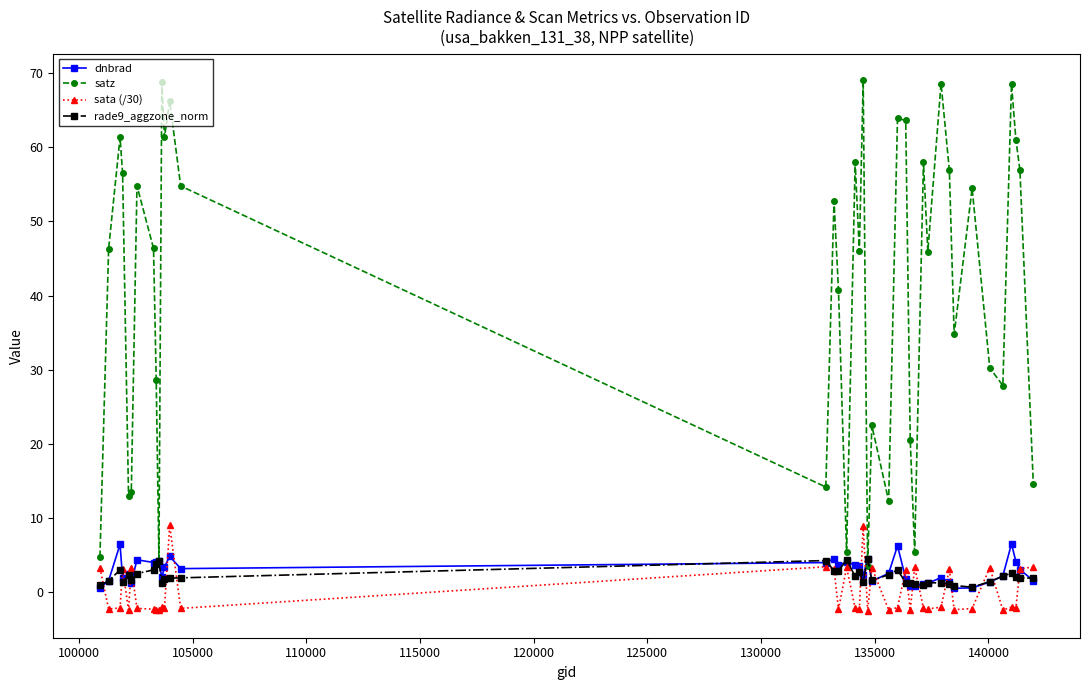

Which series has the largest total across all categories?

satz